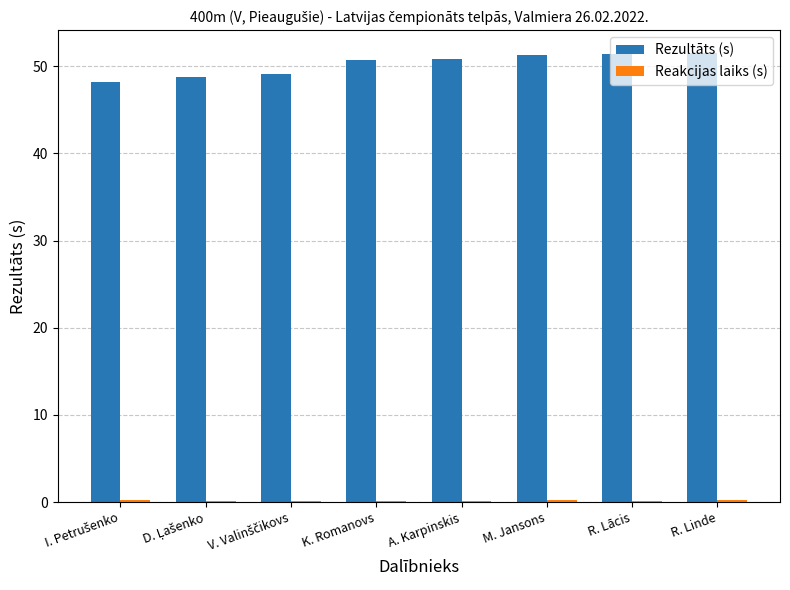

The value of Rezultāts (s) at A. Karpinskis is 82.5. True or false?

False